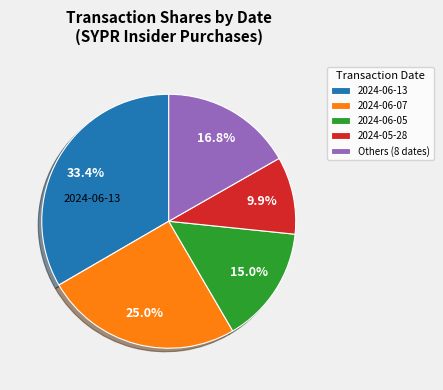

Which has a higher value, 2024-06-07 or 2024-06-13?

2024-06-13